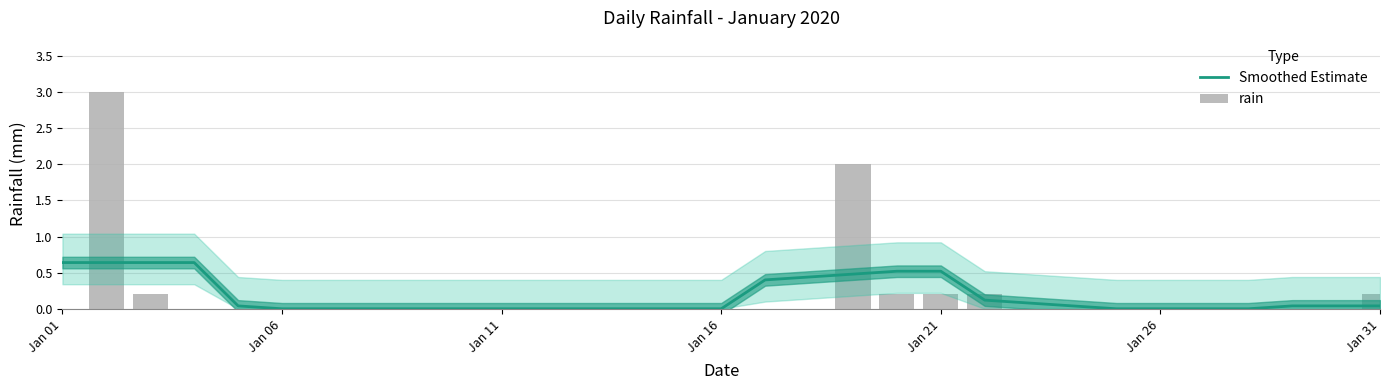

The Smoothed Estimate series shows 0.8 at Jan 21. True or false?

False